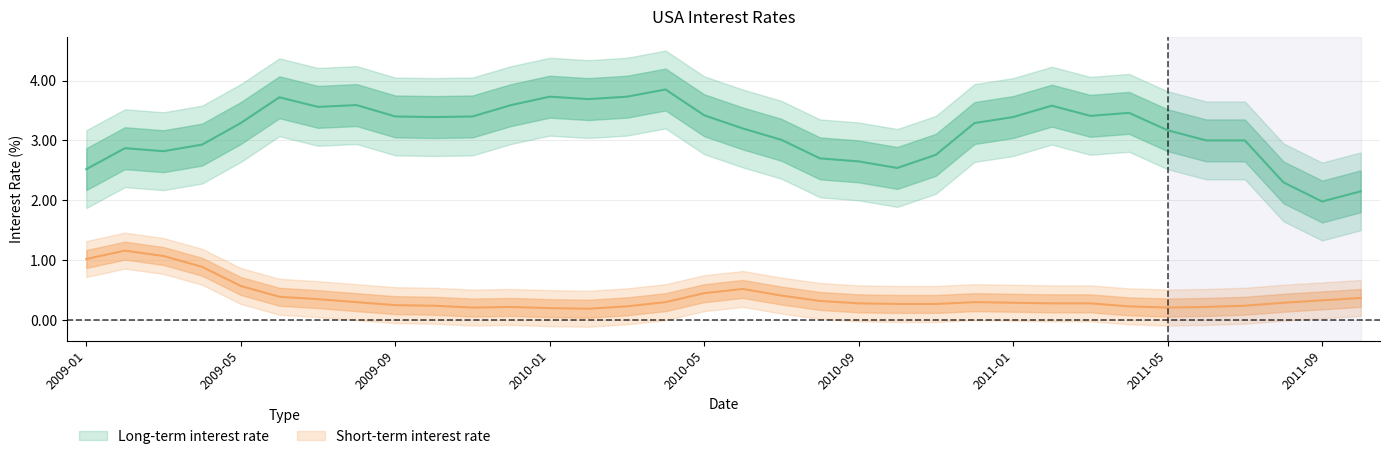

What value does the Short-term interest rate series have at 2011-10?

0.4